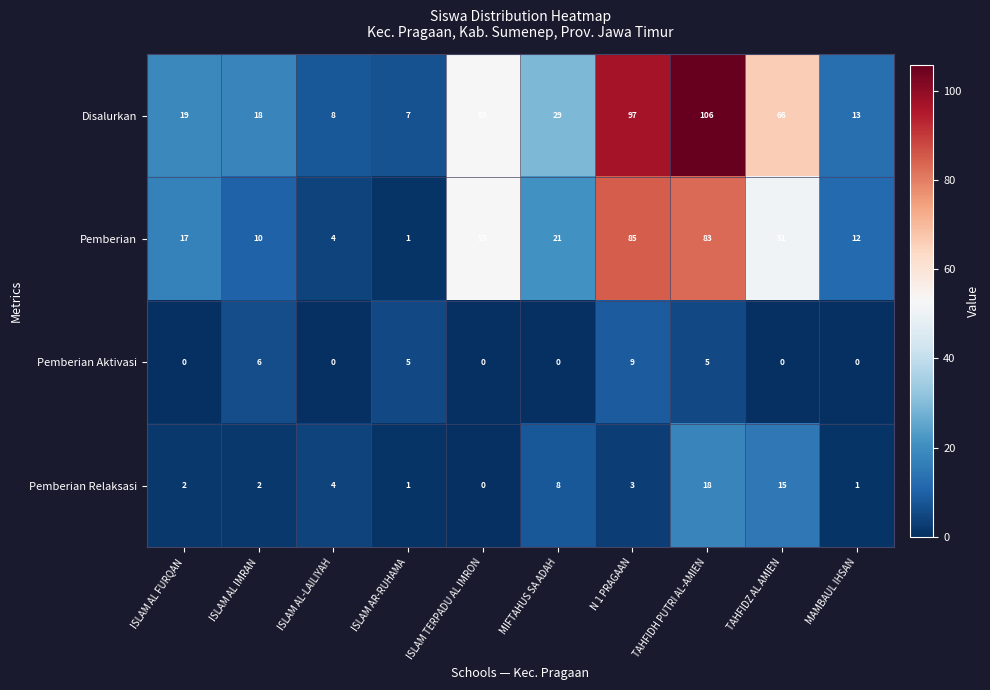

What is the sum of all Disalurkan values?

416